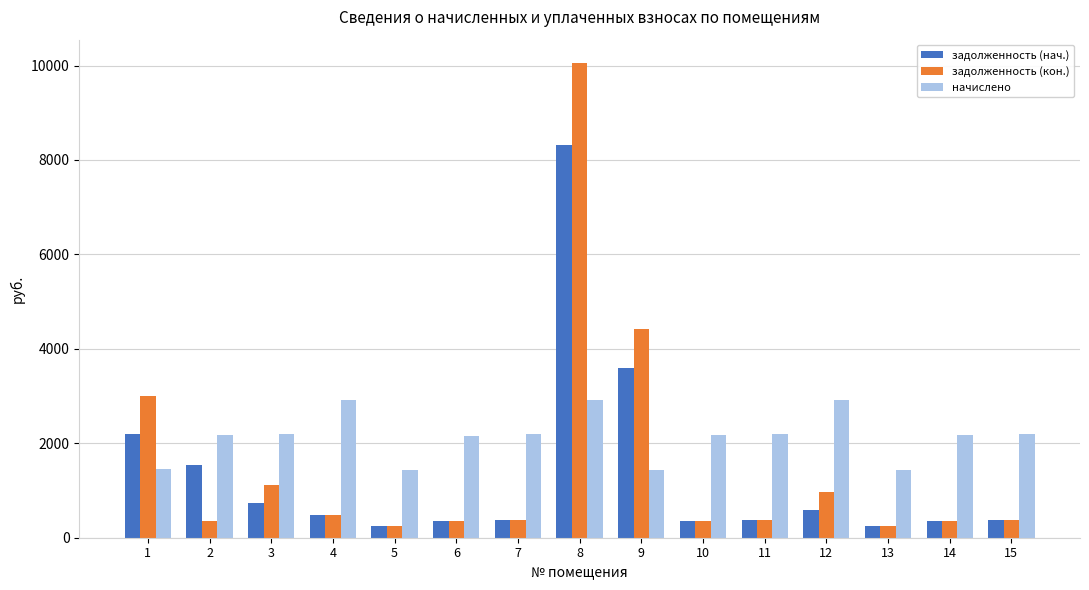

True or false: начислено has a value of 1463.4 at 8.

False